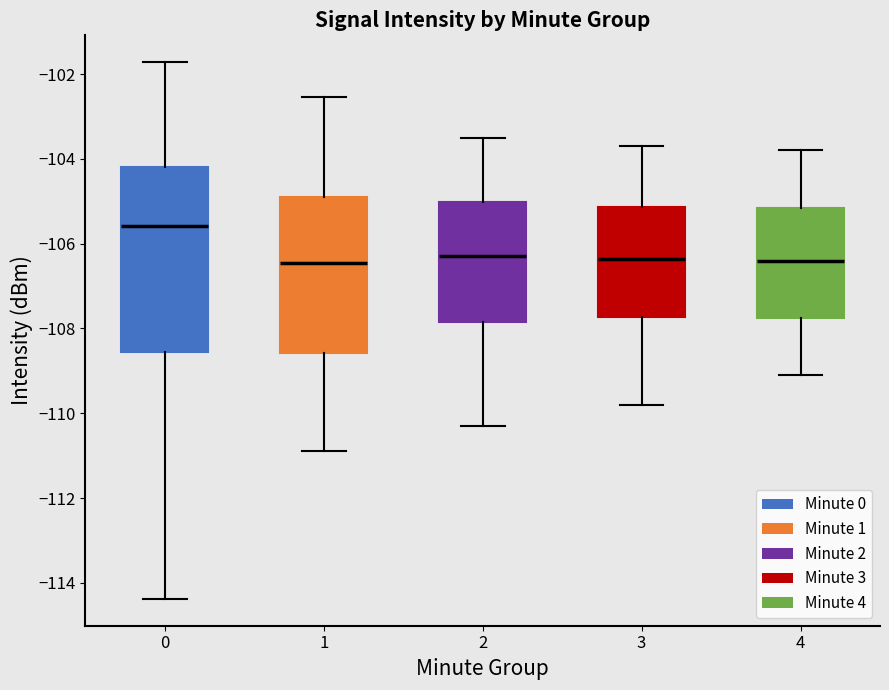

Reading left to right, read every box against the y-axis: the position of its median line, the range the box covers, and the ends of its whiskers. The values are not printed on the chart, so give them approximately, as read against the axis.

0: median -105.6, box -108.6 to -104.2, whiskers -114.4 to -101.8
1: median -106.4, box -108.6 to -104.8, whiskers -110.8 to -102.6
2: median -106.2, box -107.8 to -105.0, whiskers -110.2 to -103.4
3: median -106.4, box -107.8 to -105.2, whiskers -109.8 to -103.6
4: median -106.4, box -107.8 to -105.2, whiskers -109.0 to -103.8